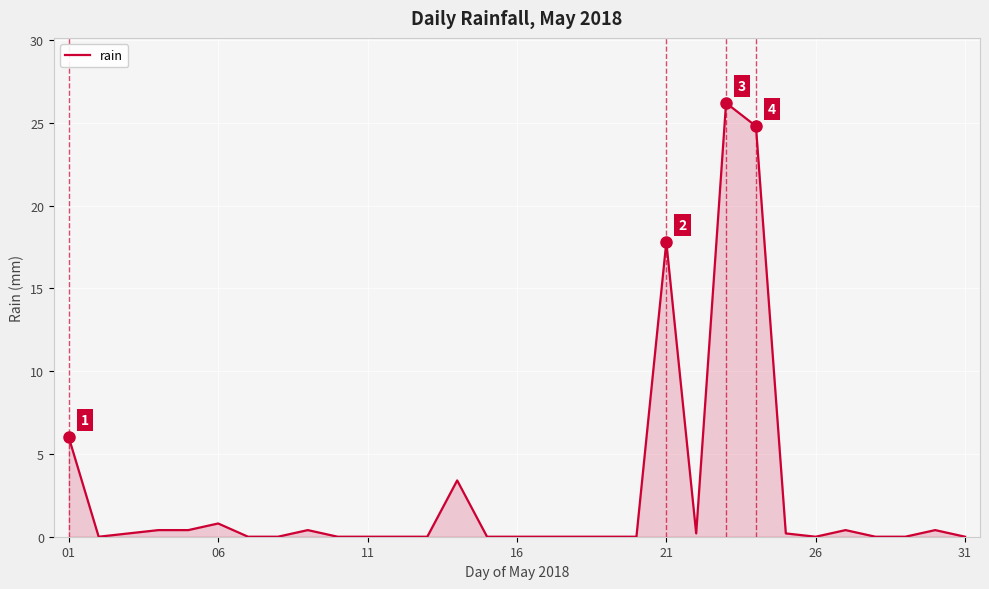

What is the greatest value displayed?

26.2